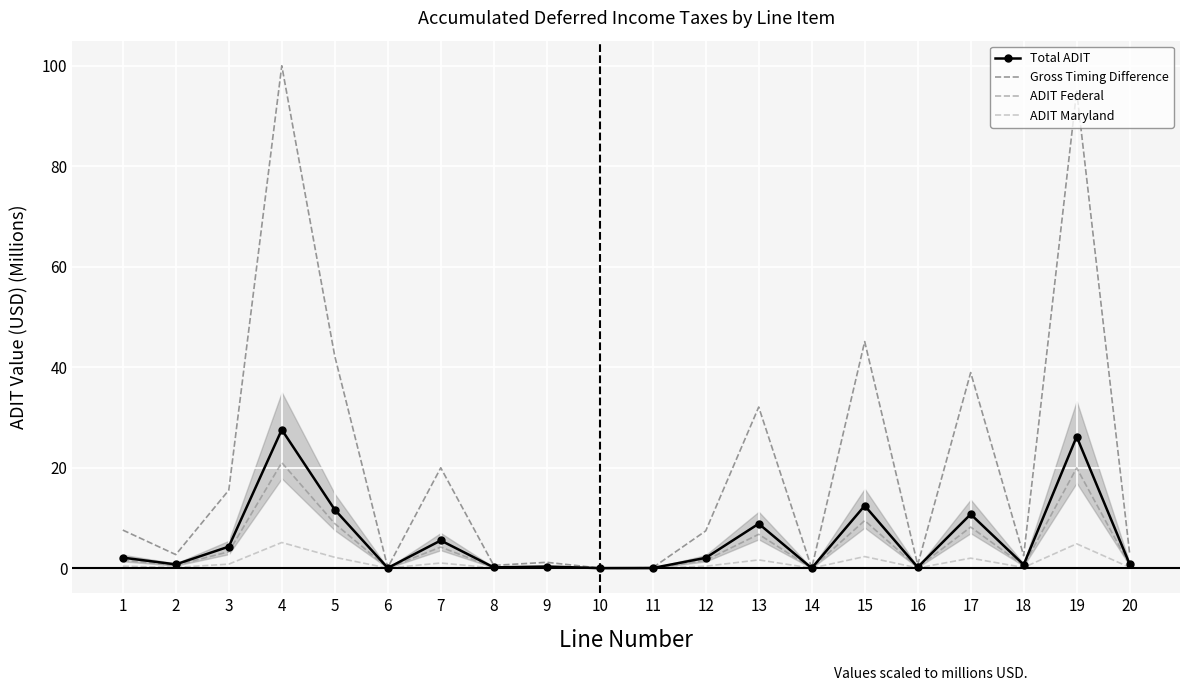

What value does the ADIT Federal series have at 15?

9.5